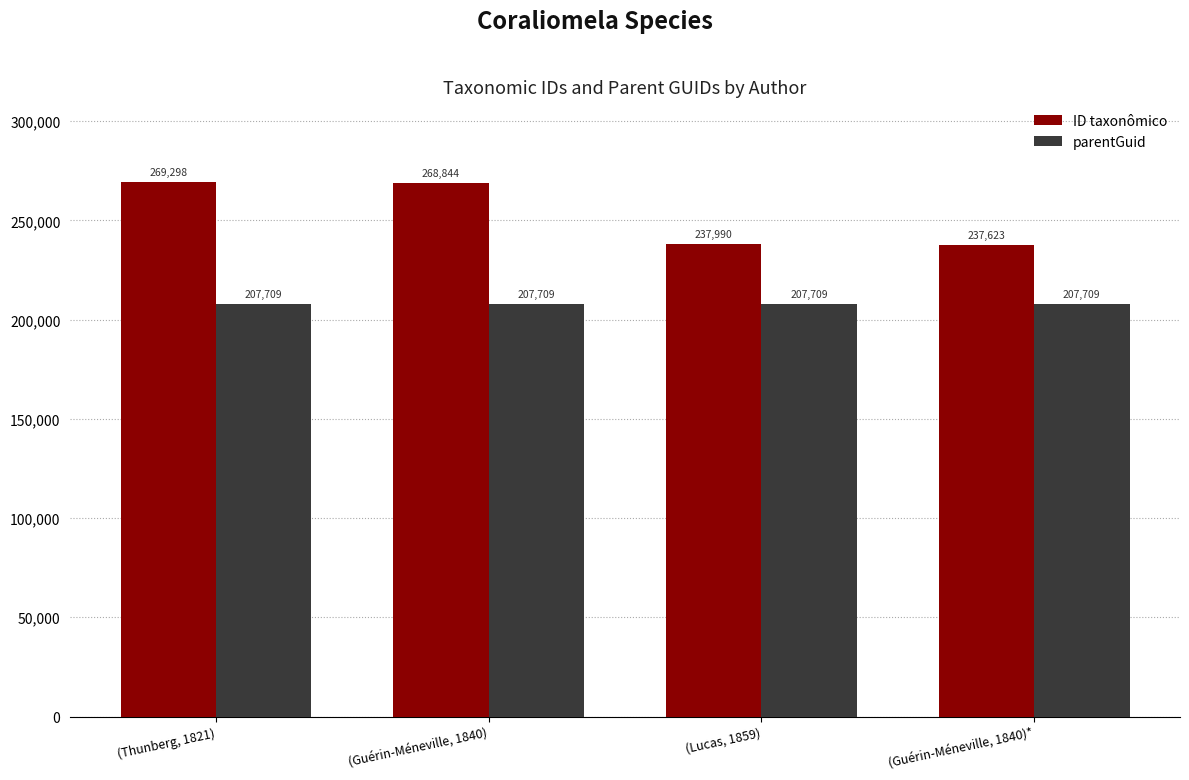

What value does the ID taxonômico series have at (Guérin-Méneville, 1840), to the nearest 50?

268850